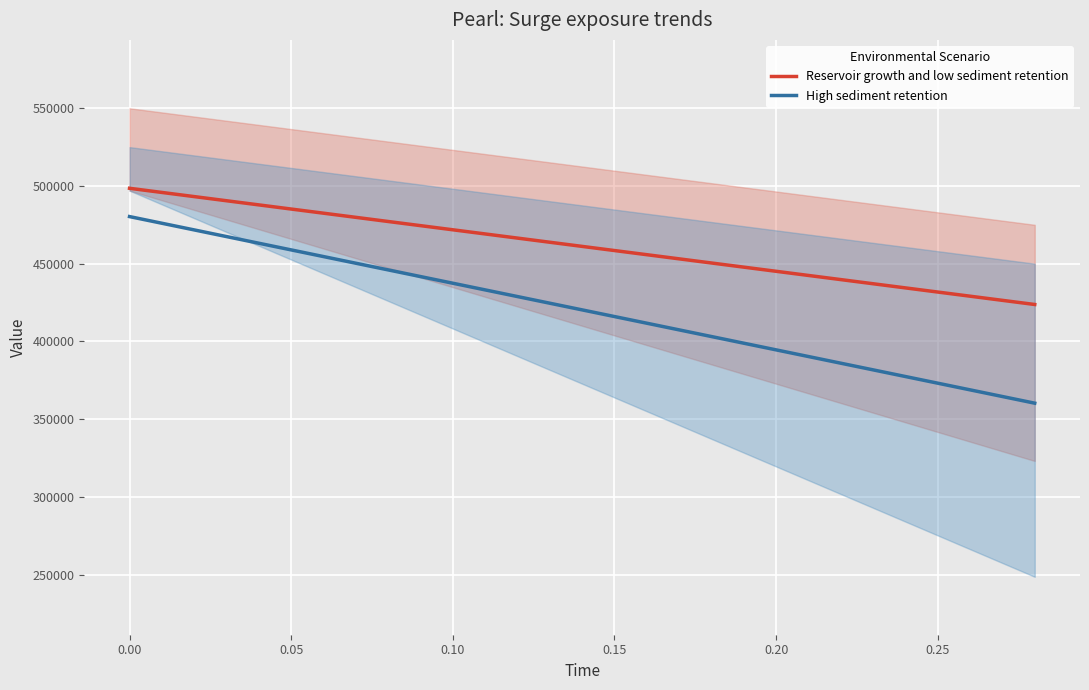

Which category has the highest value in the High sediment retention series?

0.00